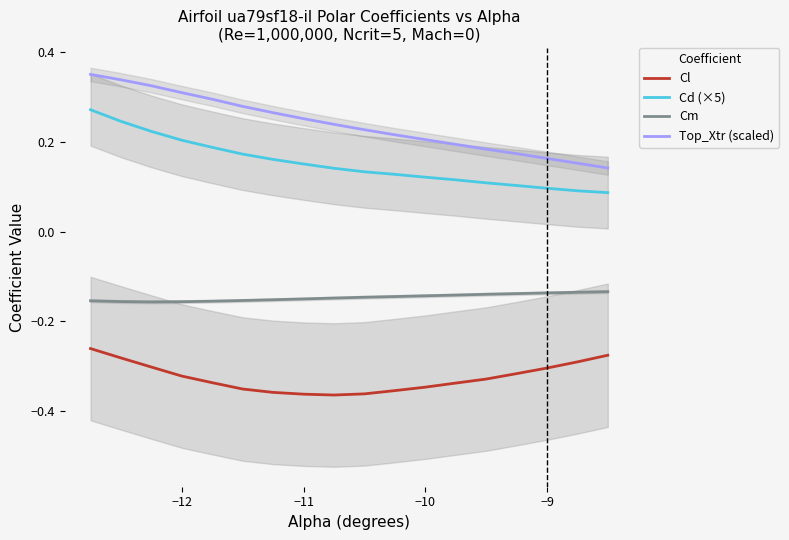

True or false: Cd (×5) and Cl cross at least once.

False